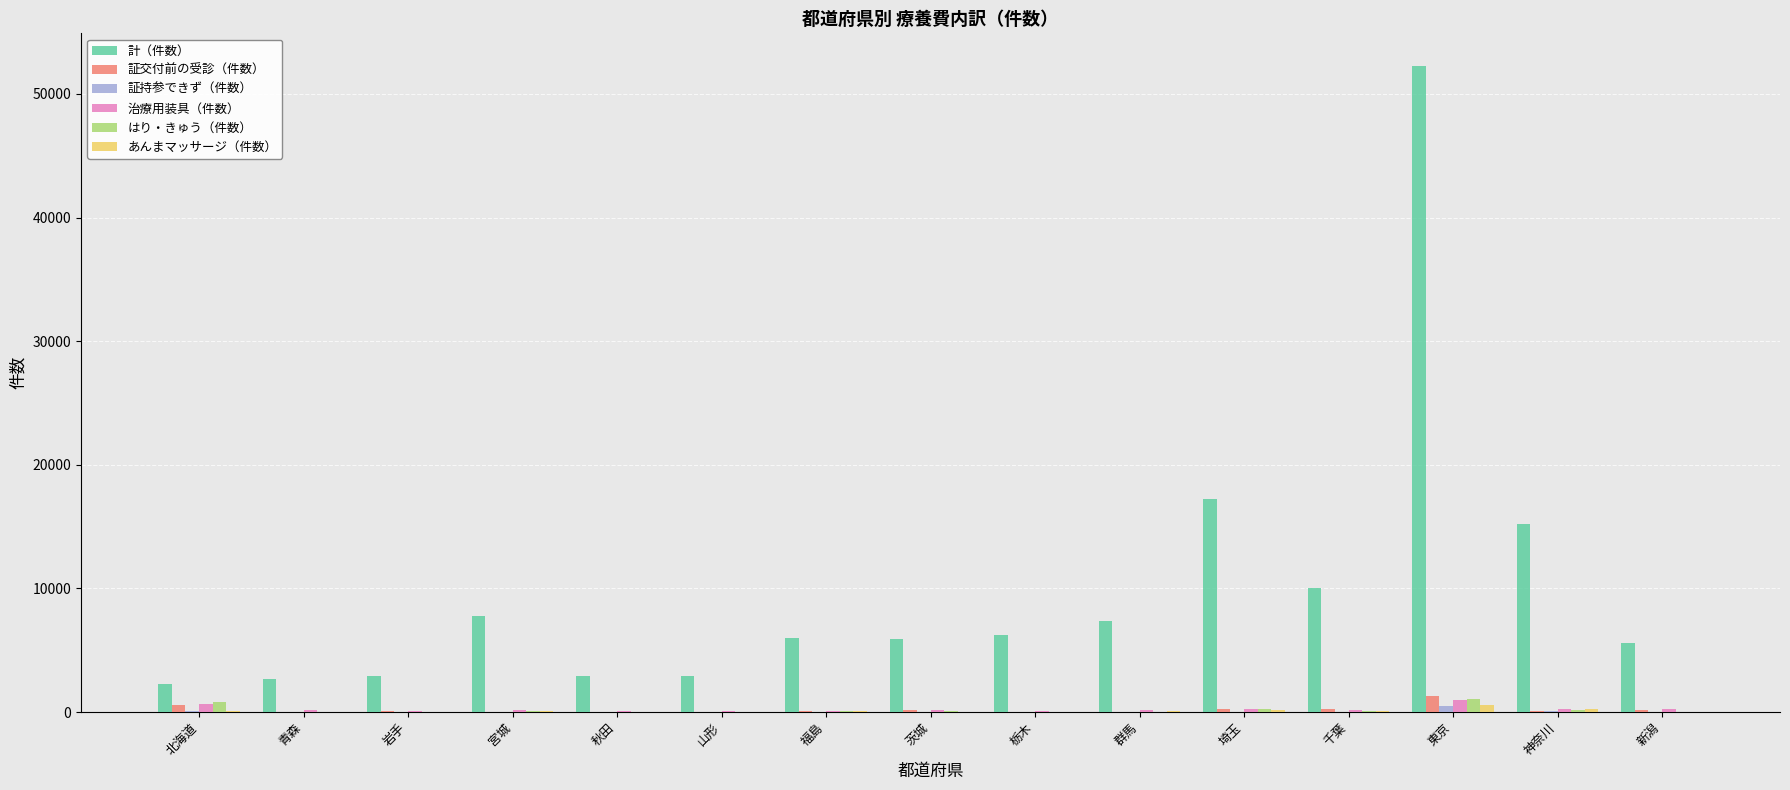

At which category is the sum across all series the highest?

東京